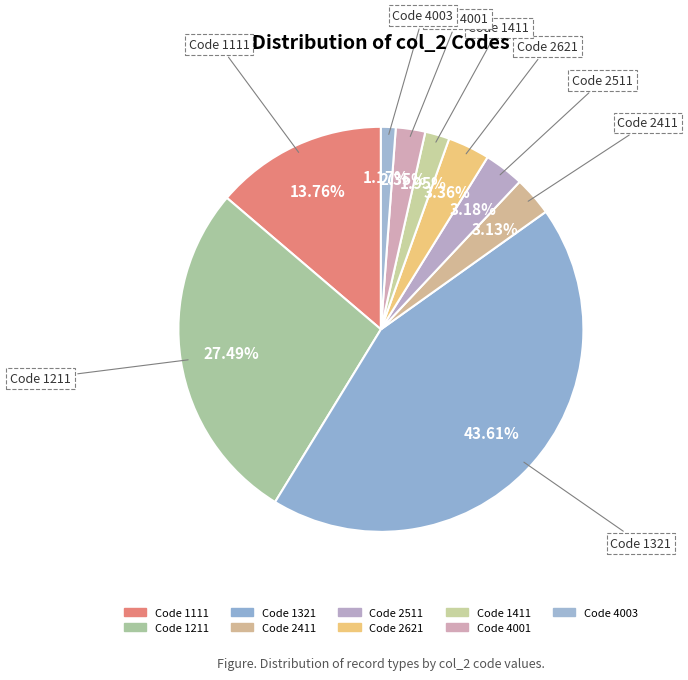

How many slices are in this pie chart?

9